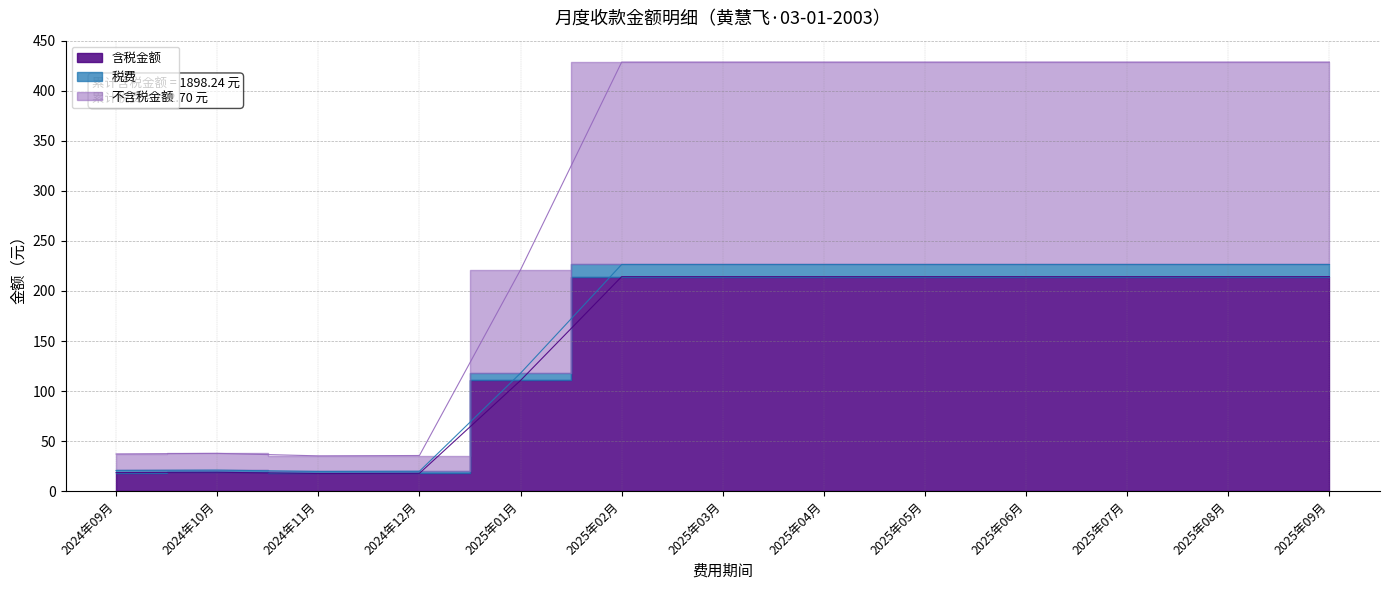

True or false: 税费 and 不含税金额 intersect in this chart.

False